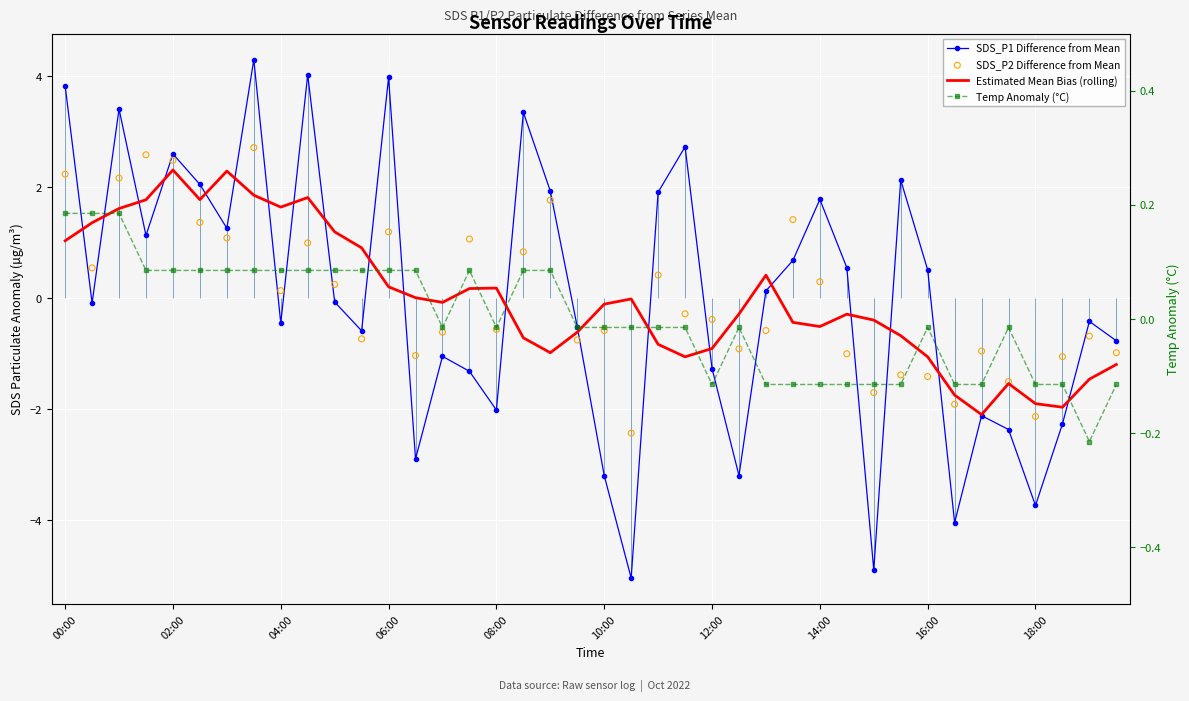

Which series reaches the minimum Y coordinate?

SDS_P1 Difference from Mean